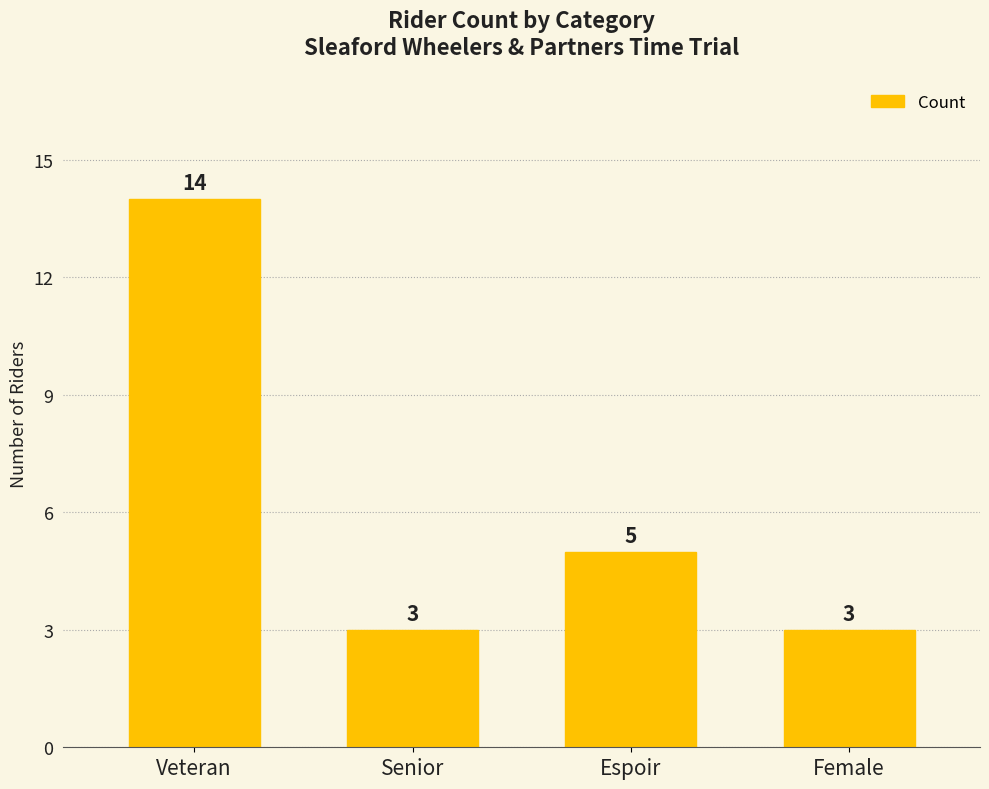

What is the change in value from Veteran to Senior?

-11